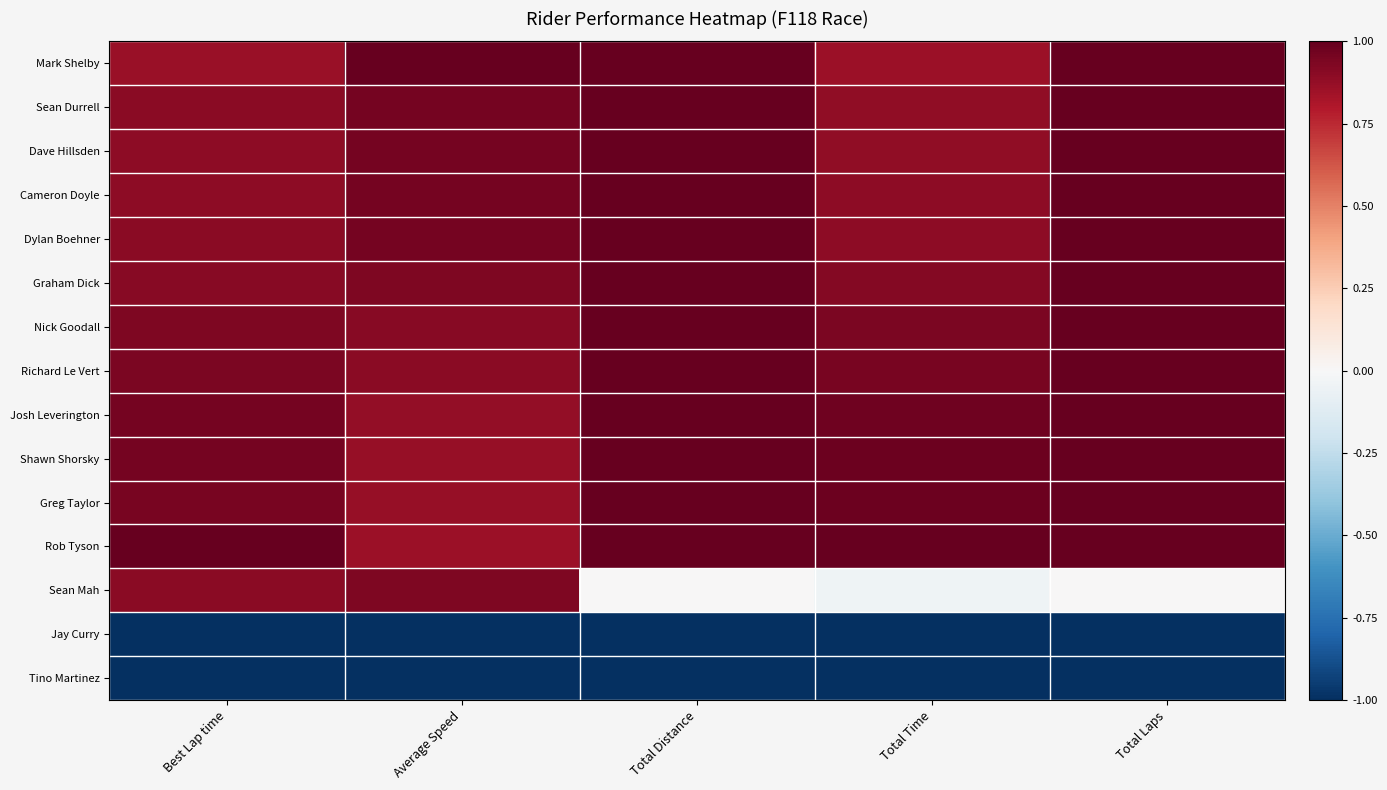

What is the total value across all series at Average Speed?

10.0